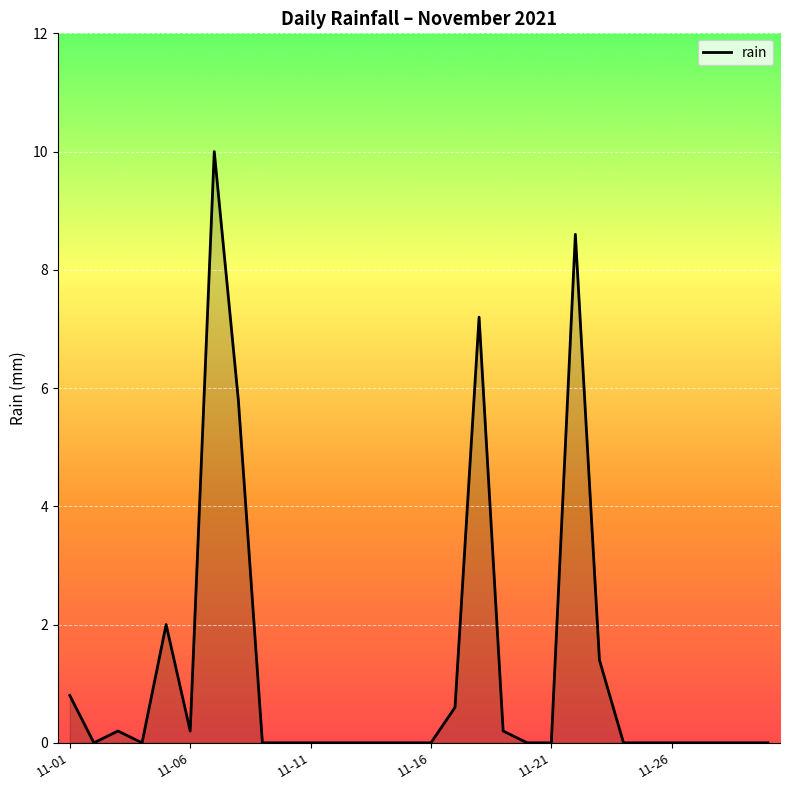

What is the sum of all values?

37.0